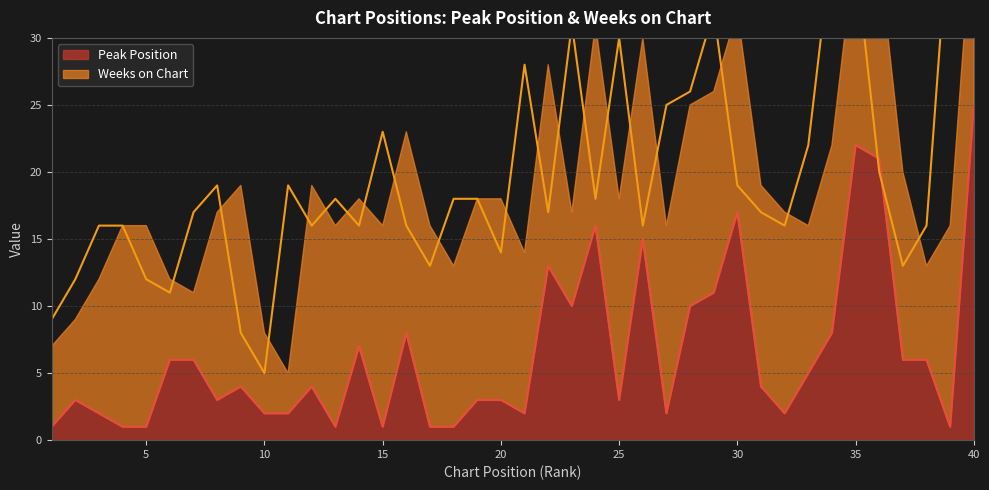

What is the difference between the values at 20 and 27?

1